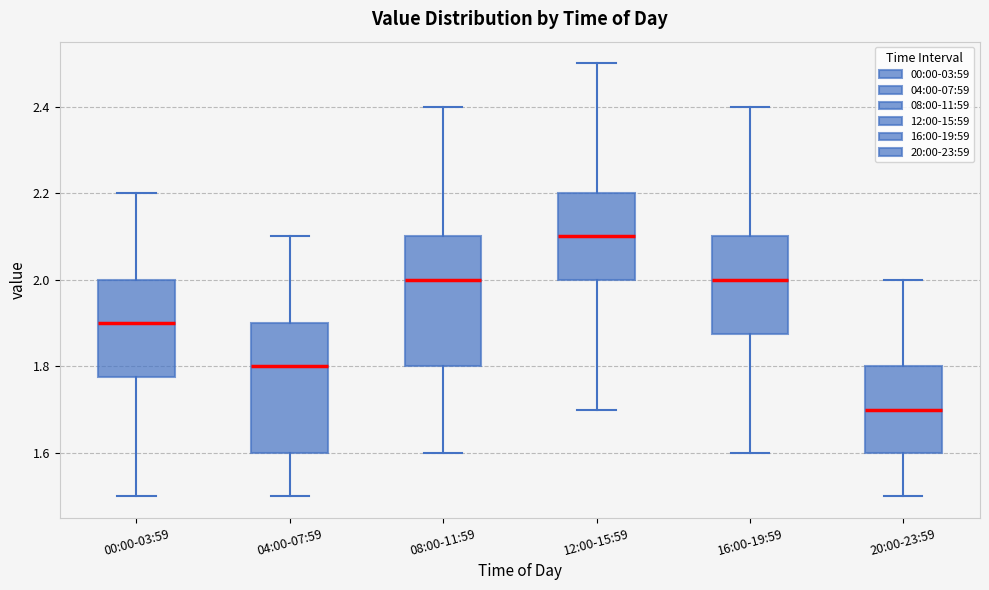

Where does the median line of the box for 16:00-19:59 sit on the y-axis? The values are not printed on the chart, so give them approximately, as read against the axis.

2.00